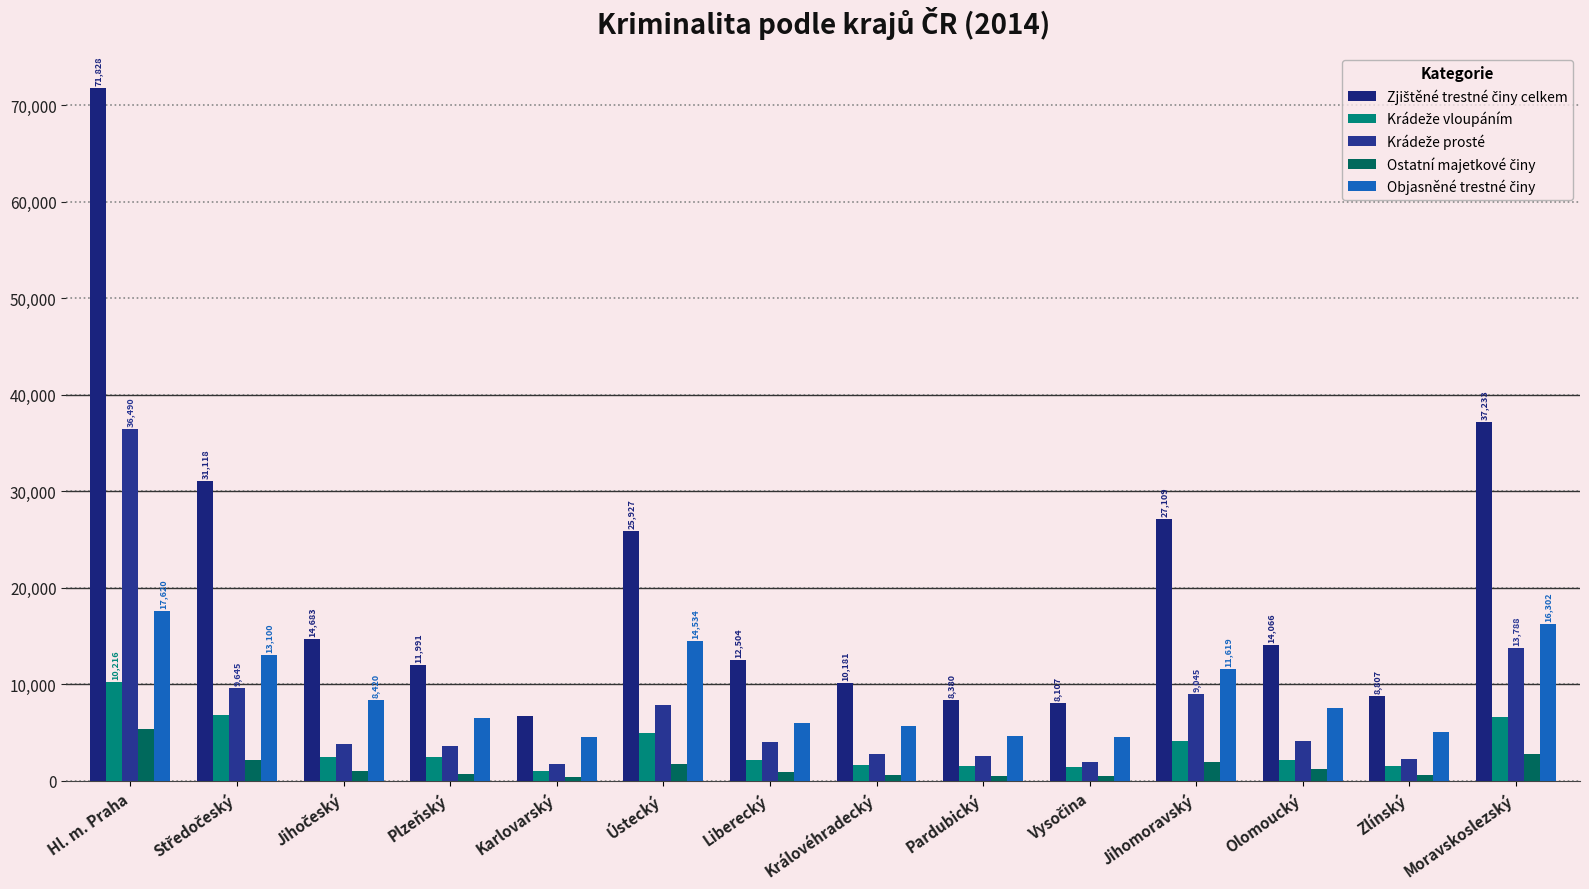

Reading left to right, list all the values displayed in this chart.

Zjištěné trestné činy celkem: 71828	31118	14683	11991	6726	25927	12504	10181	8380	8107	27109	14066	8807	37233
Krádeže vloupáním: 10216	6847	2434	2517	1030	4986	2176	1652	1543	1473	4138	2129	1537	6626
Krádeže prosté: 36490	9645	3817	3581	1783	7830	4021	2764	2566	1931	9045	4145	2302	13788
Ostatní majetkové činy: 5375	2150	995	693	389	1744	954	671	531	567	1998	1210	577	2745
Objasněné trestné činy: 17620	13100	8420	6520	4580	14534	5999	5740	4645	4573	11619	7520	5067	16302